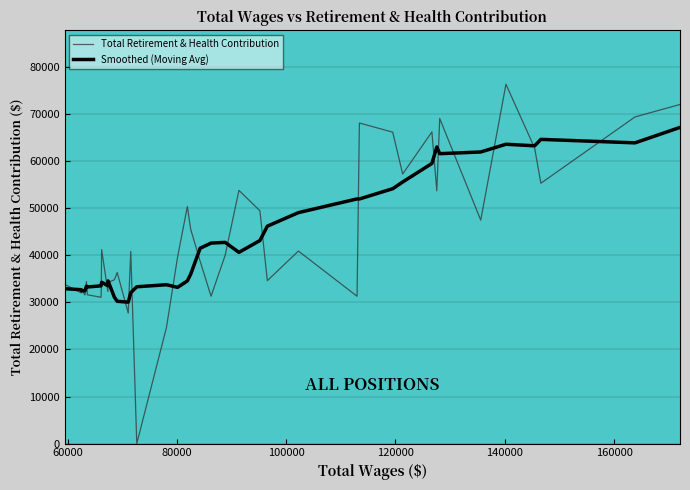

What is the difference between the second highest and second lowest values in the Total Retirement & Health Contribution series?

47409.0